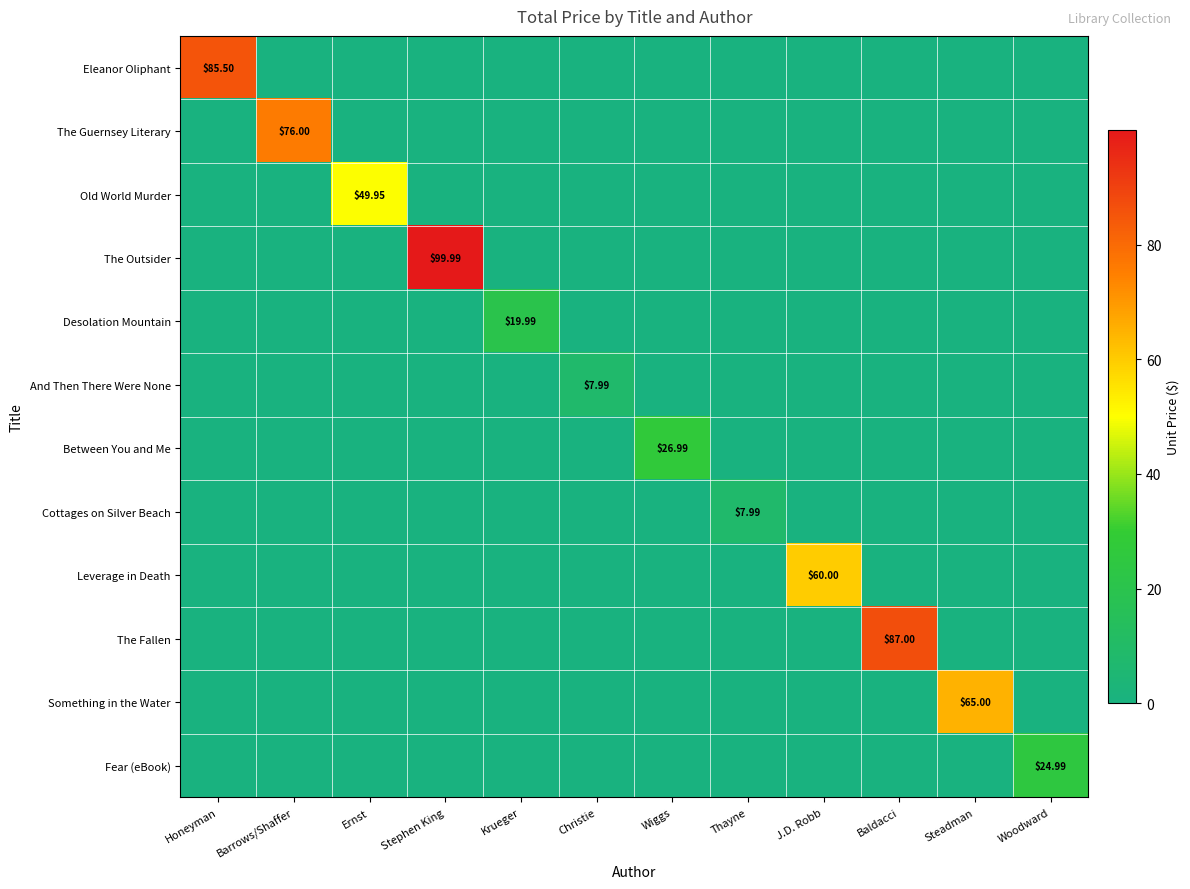

Which category has the highest value in the Something in the Water series?

Steadman